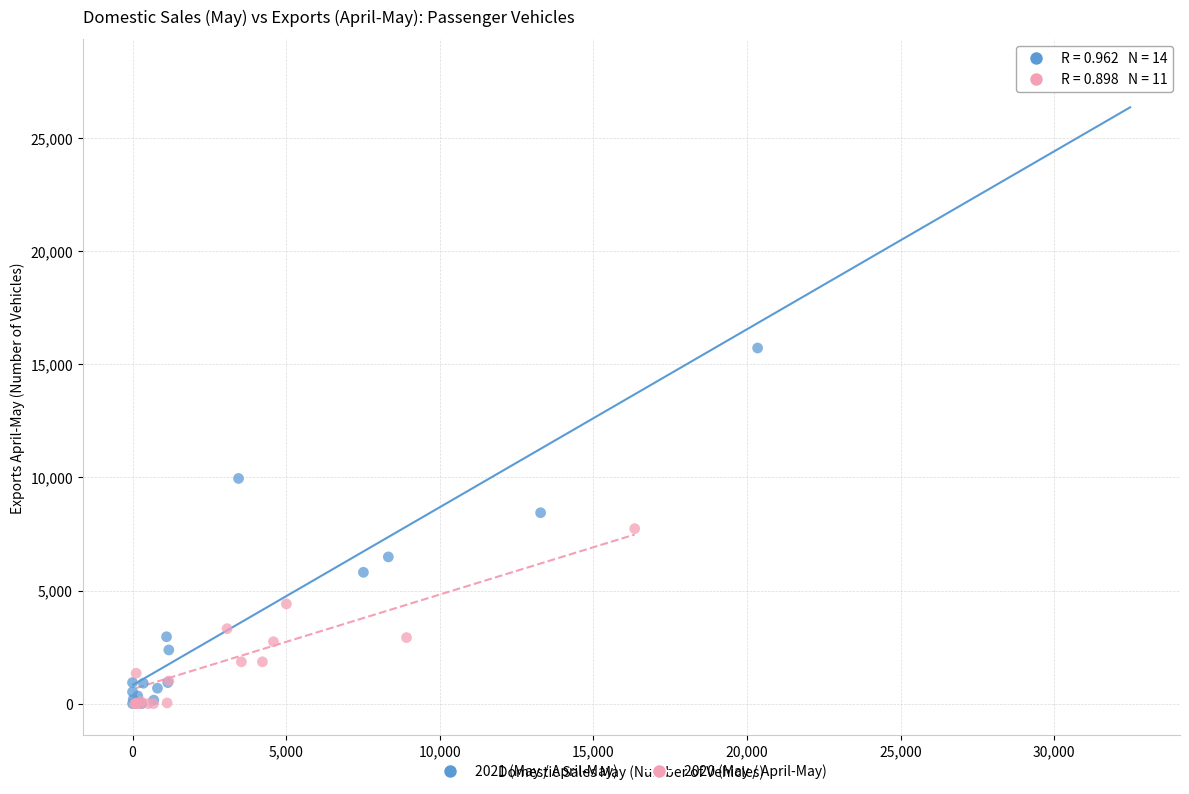

Which series has the widest spread of Y values?

2021 (May / April-May)